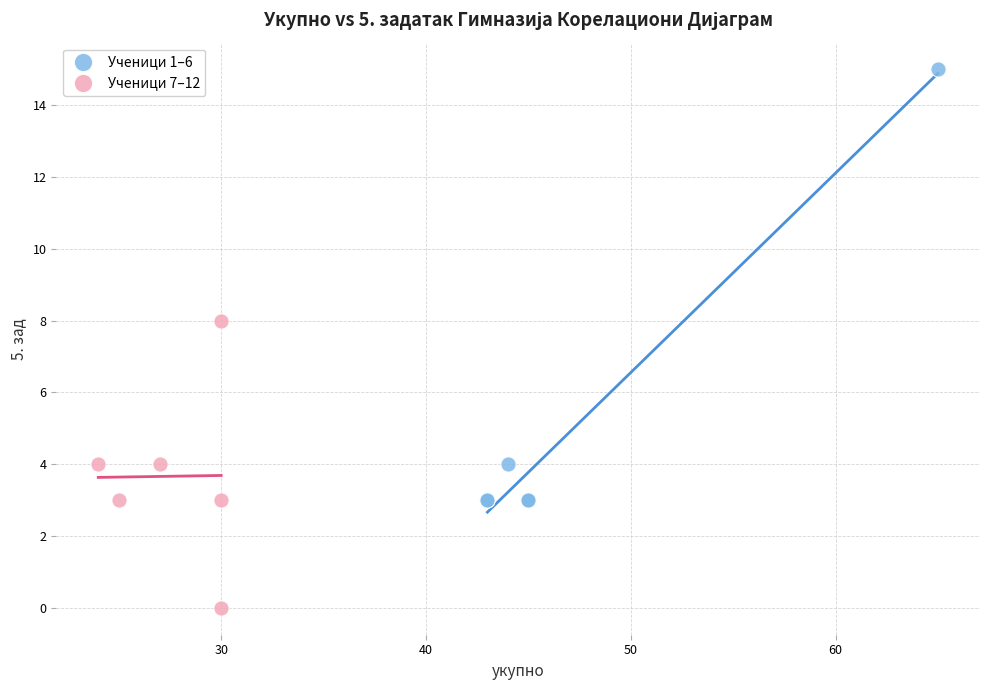

Which series reaches the minimum Y coordinate?

Ученици 7–12